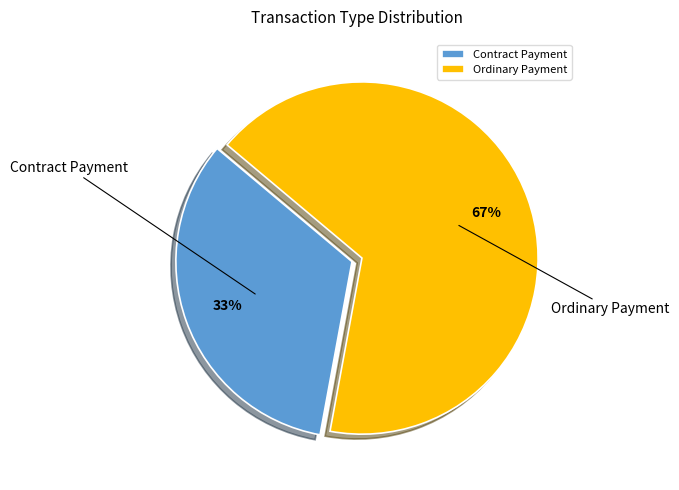

Does Ordinary Payment represent more than half of the total?

Yes